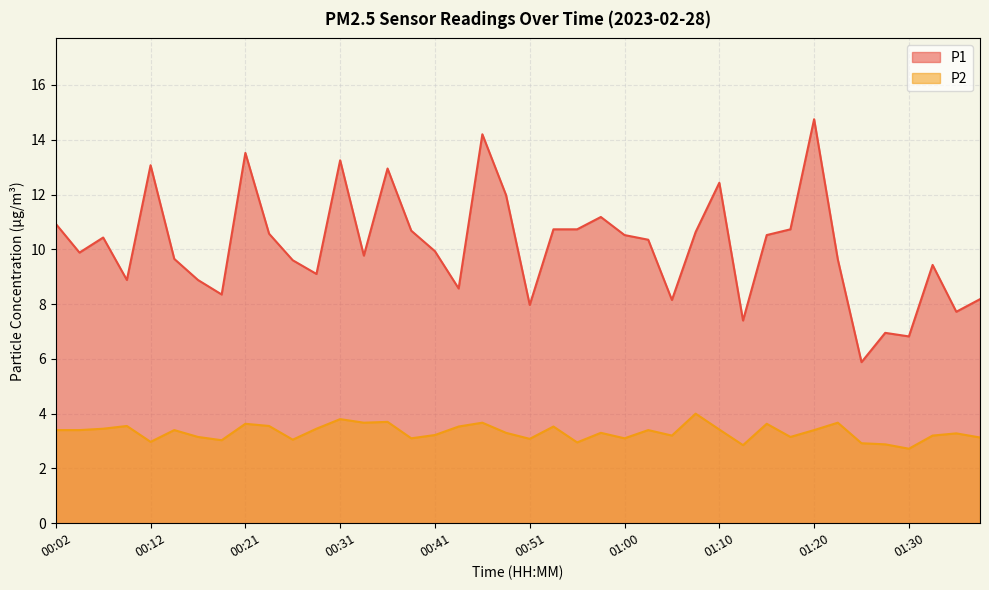

What is the total value across all series at 01:34?

11.0